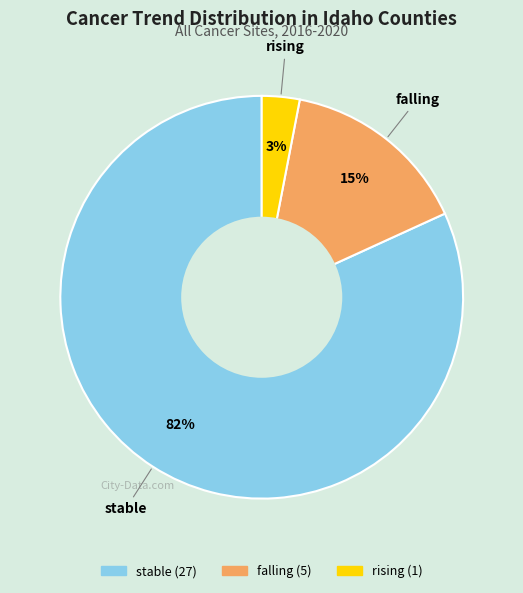

How many slices are in this pie chart?

3